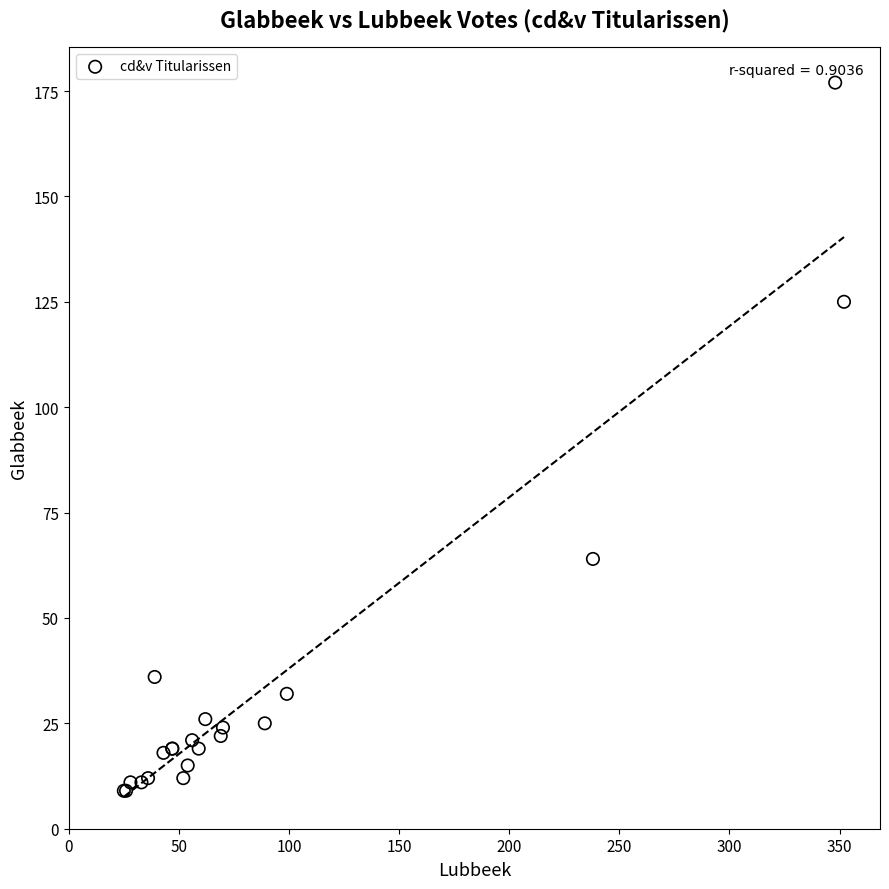

What Y value in the scatter plot is closest to 93?

64